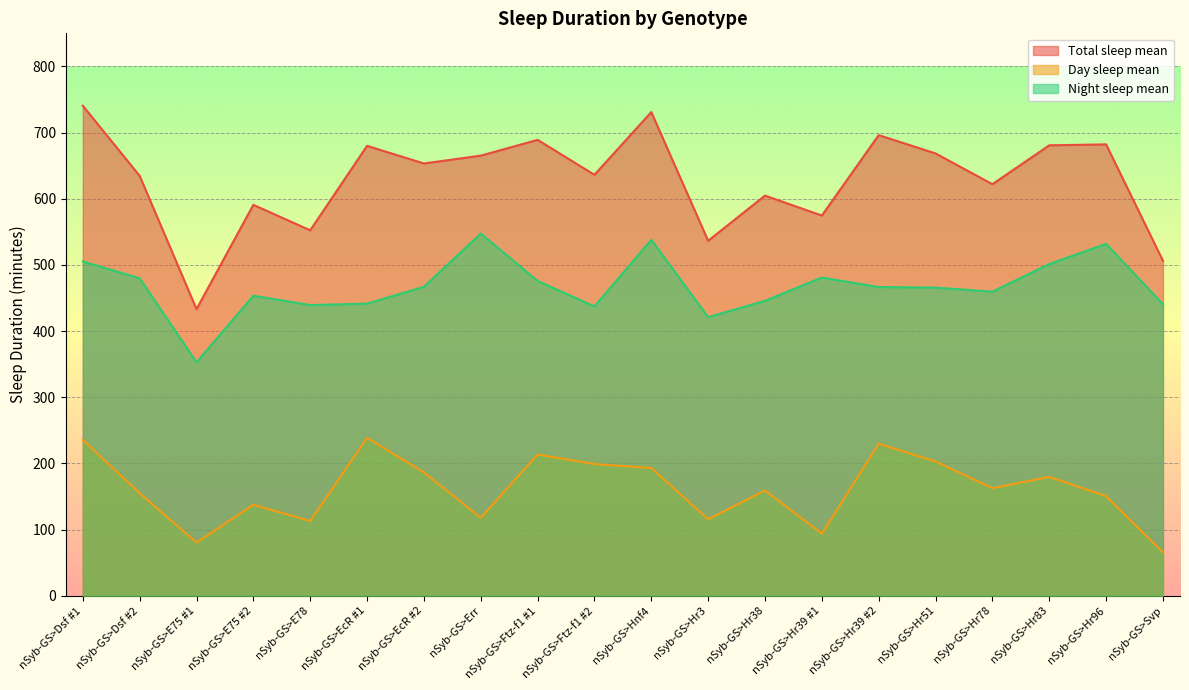

Between nSyb-GS>Err and nSyb-GS>Hr83, which series saw the biggest shift?

Day sleep mean